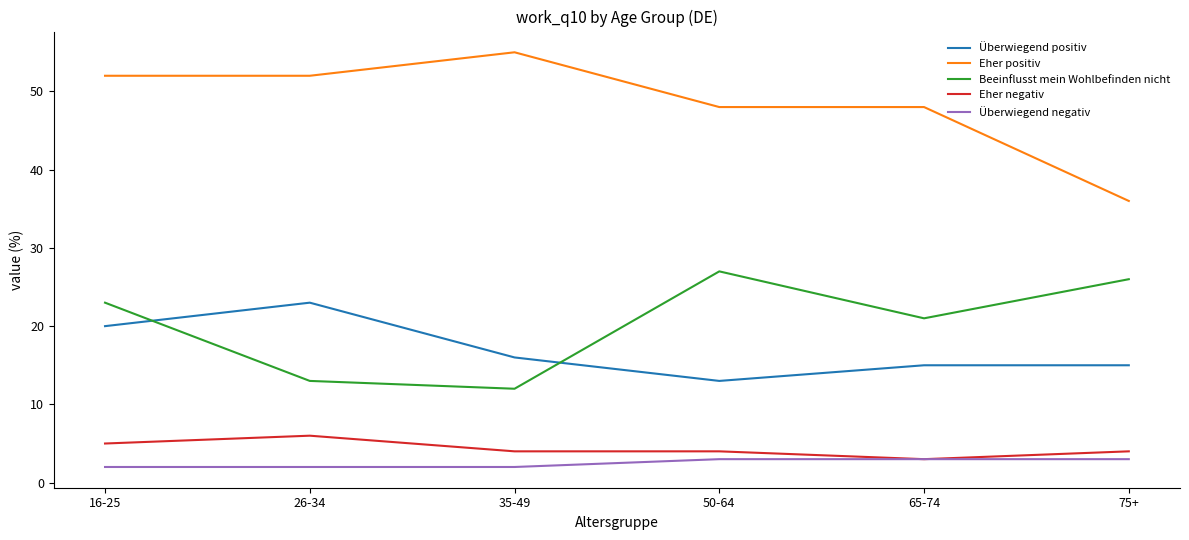

What position from the right is 50-64?

3